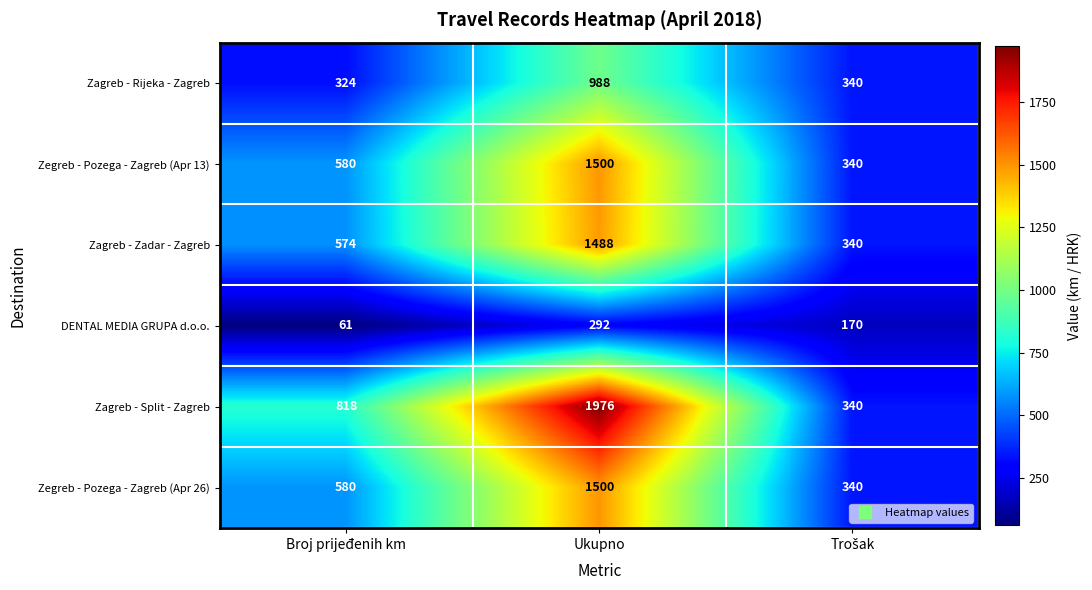

Which series has the widest spread of values?

Zagreb - Split - Zagreb